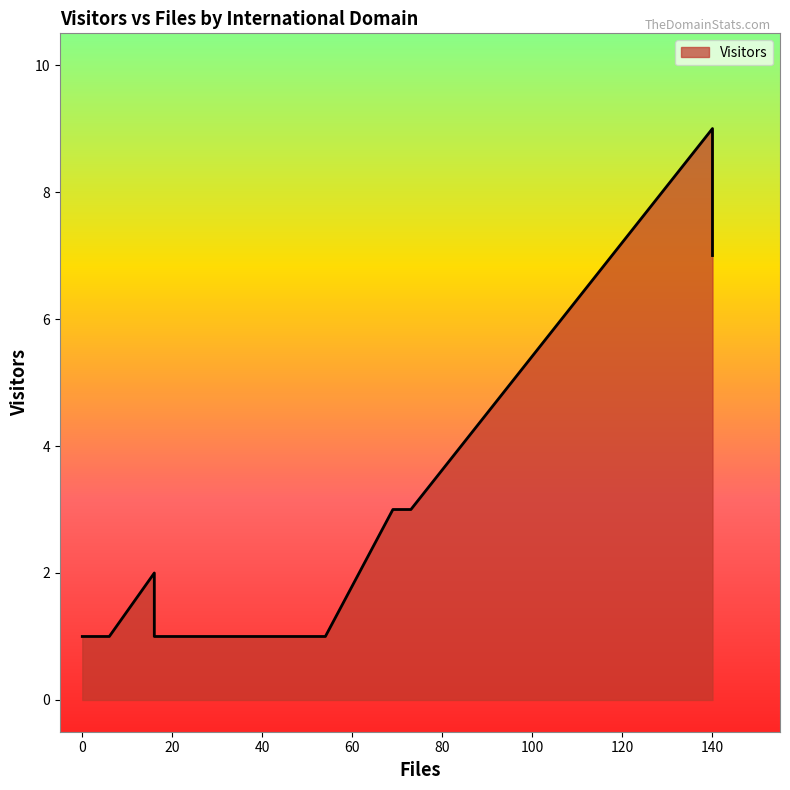

What is the difference between the second highest and minimum values?

6